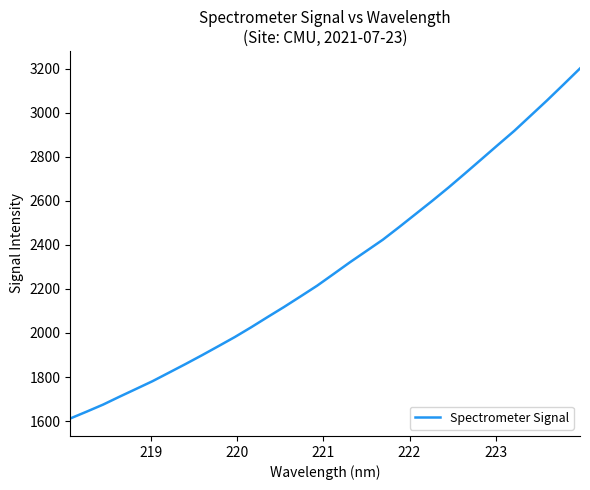

What is the difference between the maximum and minimum values?

1590.0